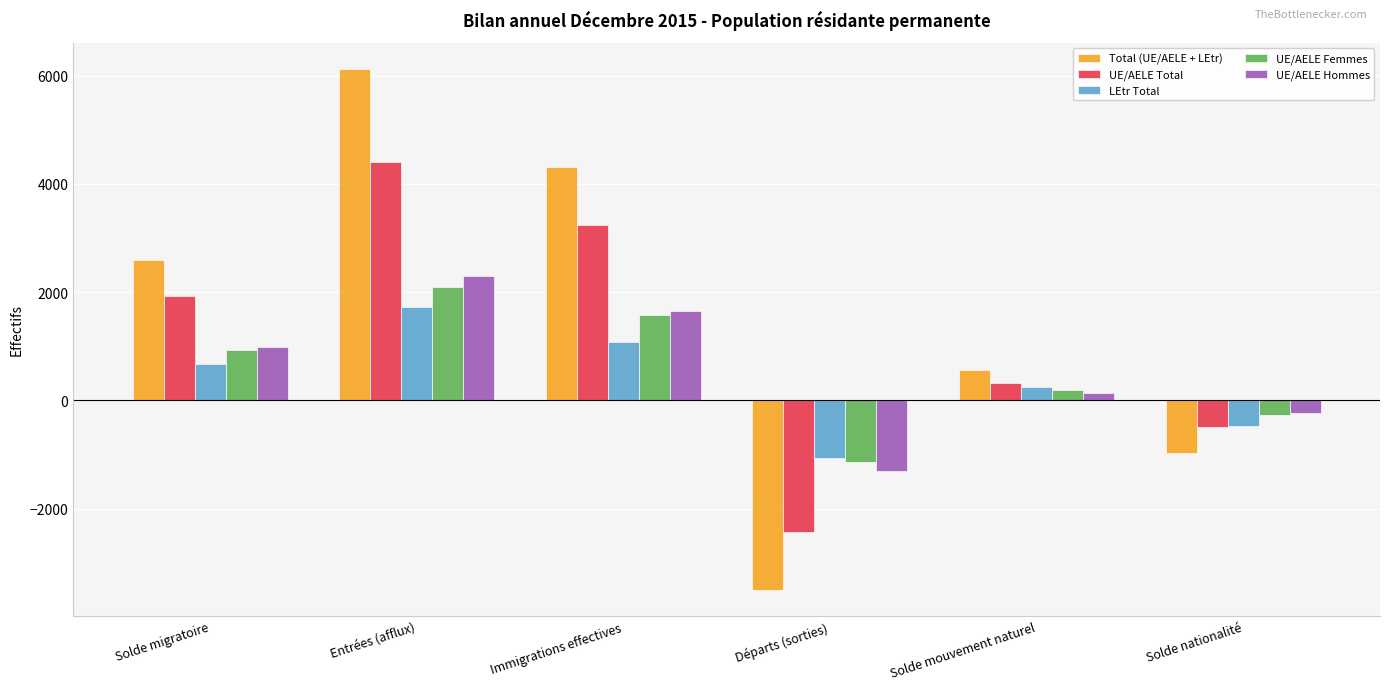

Rank the categories by UE/AELE Hommes value from highest to lowest.

Entrées (afflux), Immigrations effectives, Solde migratoire, Solde mouvement naturel, Solde nationalité, Départs (sorties)